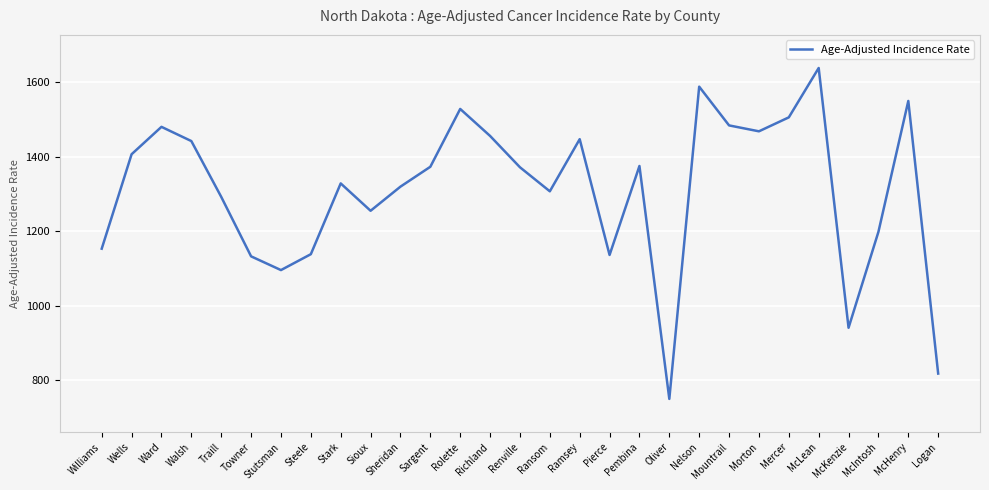

True or false: the data shows 334.9 at Sheridan.

False